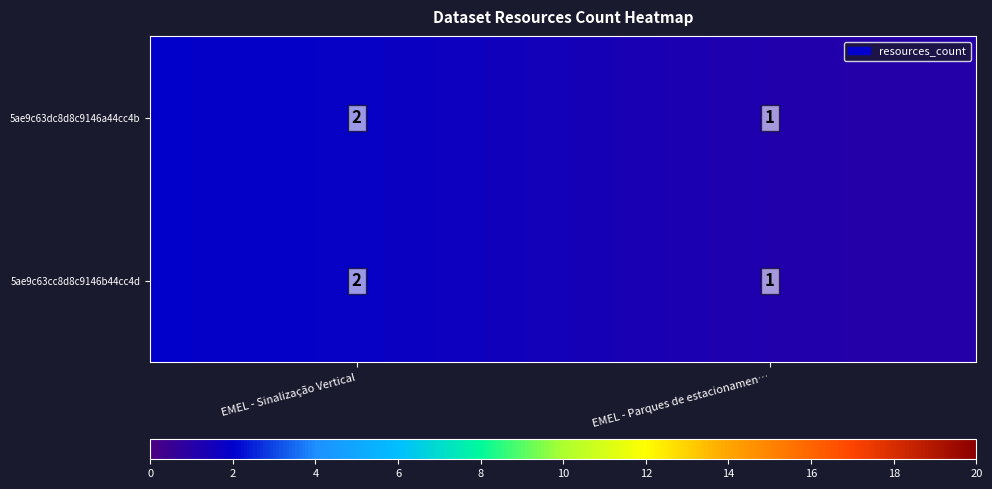

What value does the 5ae9c63cc8d8c9146b44cc4d series have at EMEL - Parques de estacionamen…?

1